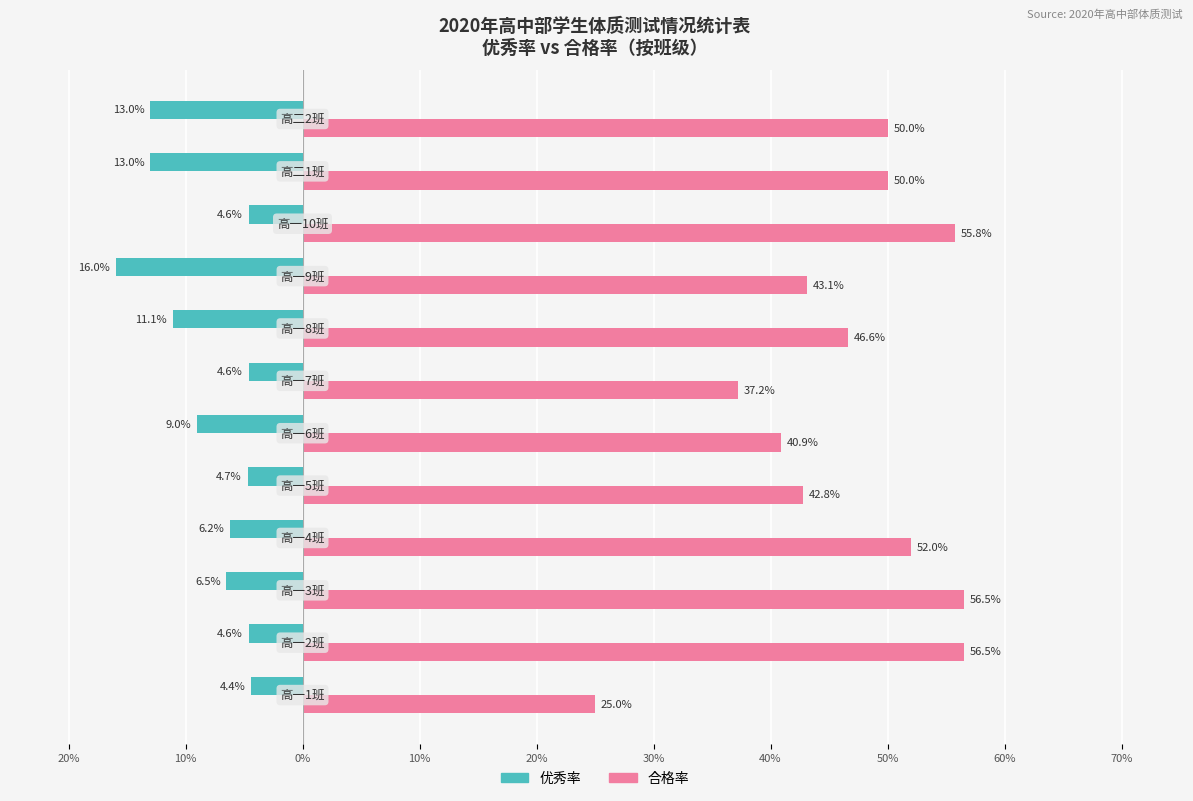

Reading right to left, transcribe all the data shown in this chart.

优秀率: -0.1	-0.1	-0.0	-0.2	-0.1	-0.0	-0.1	-0.0	-0.1	-0.1	-0.0	-0.0
合格率: 0.5	0.5	0.6	0.4	0.5	0.4	0.4	0.4	0.5	0.6	0.6	0.2